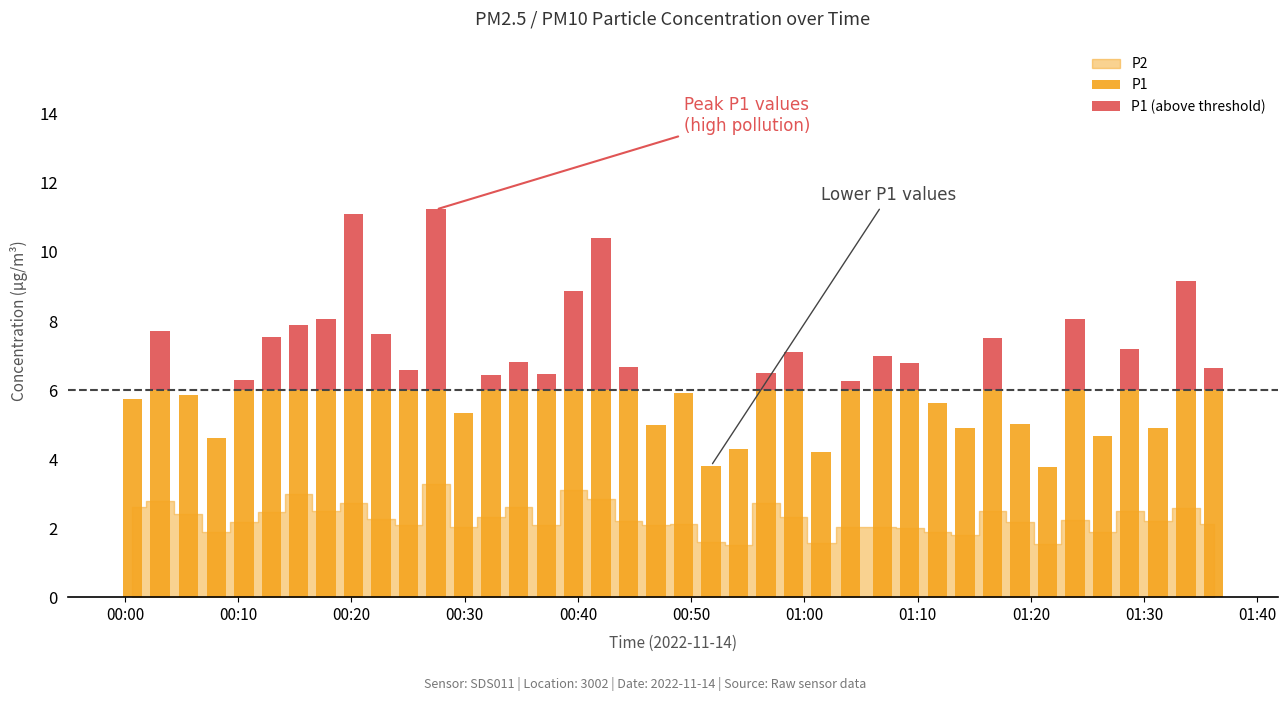

What is the maximum value for P1?

6.0